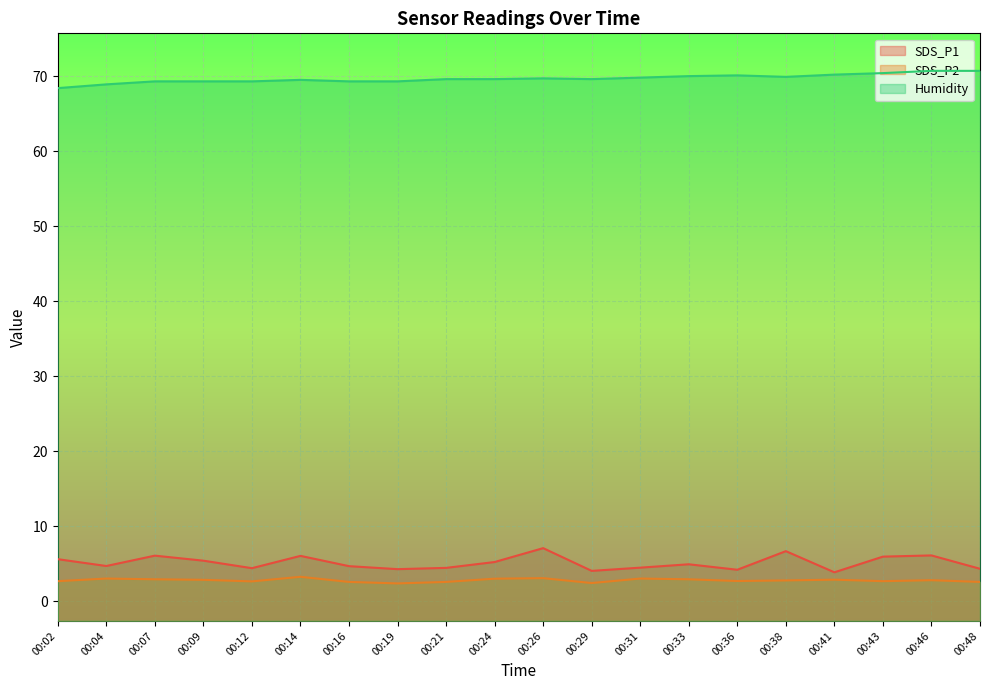

What is the highest value of the Humidity series?

70.7